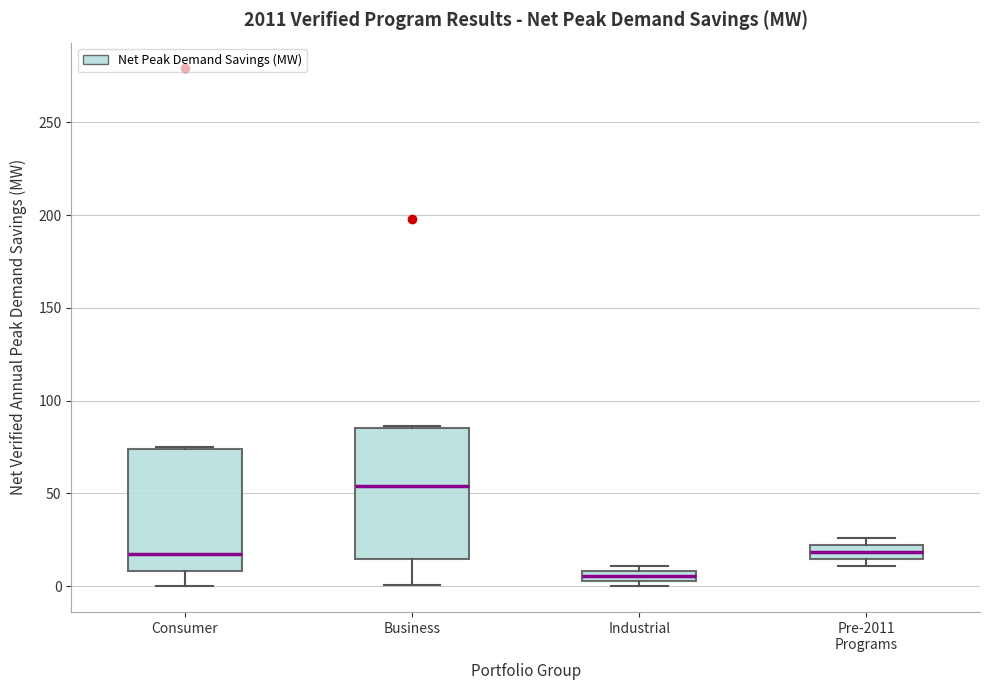

Comparing the boxes themselves (not the whiskers), which one is the tallest?

Business